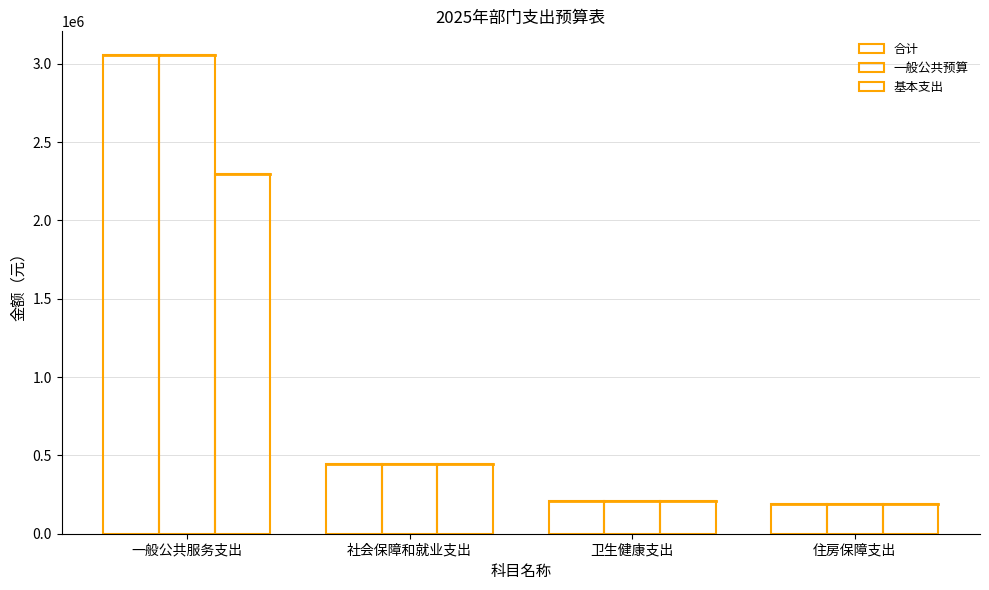

What is the lowest value of the 一般公共预算 series?

190248.0